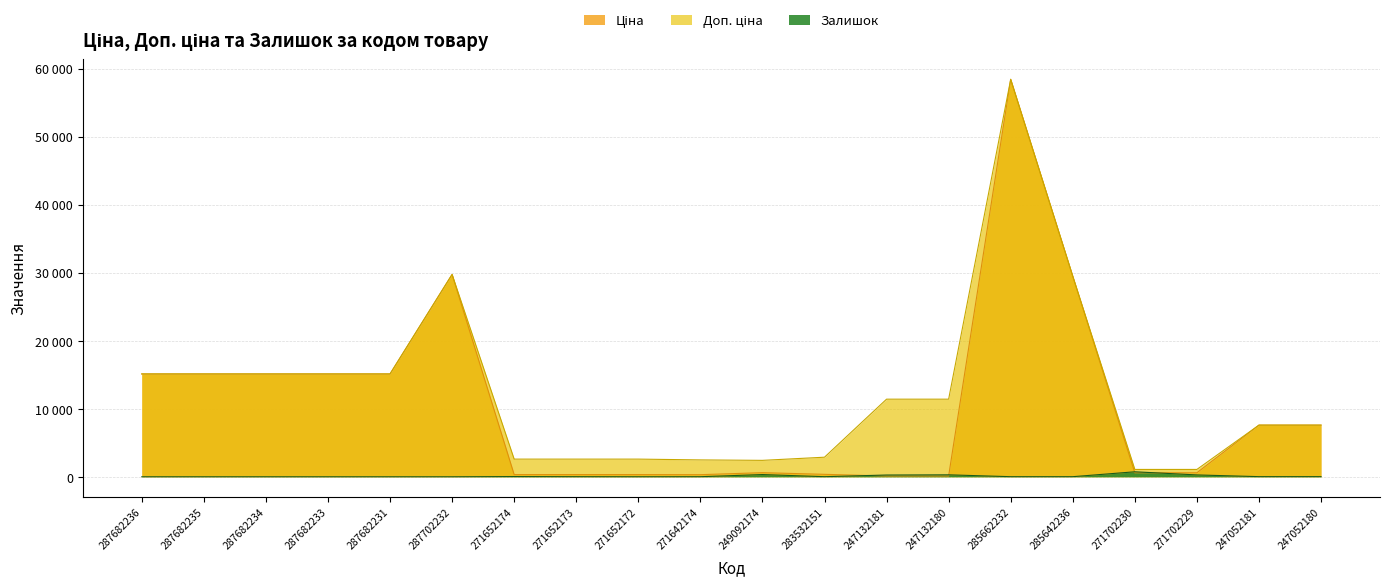

What is the difference between the highest and lowest values at 271702230?

491.7